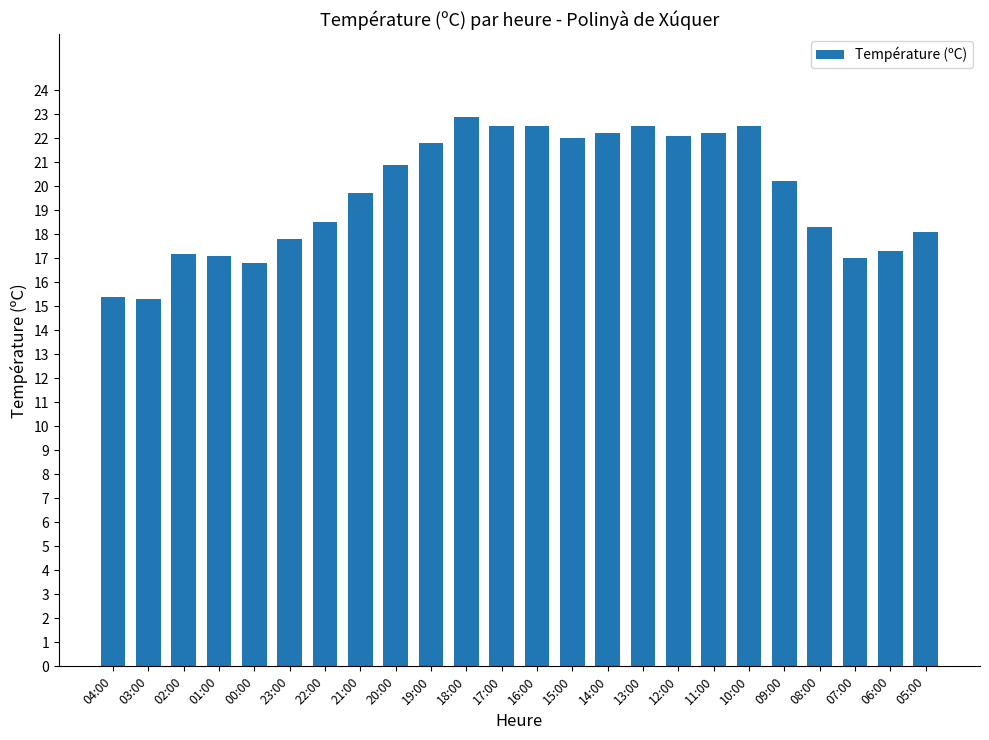

What is the minimum value shown in the chart?

15.3